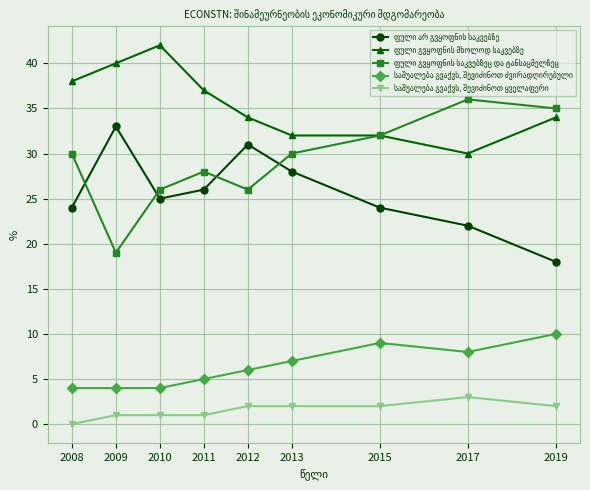

Is this an area chart (filled region under the line)?

No